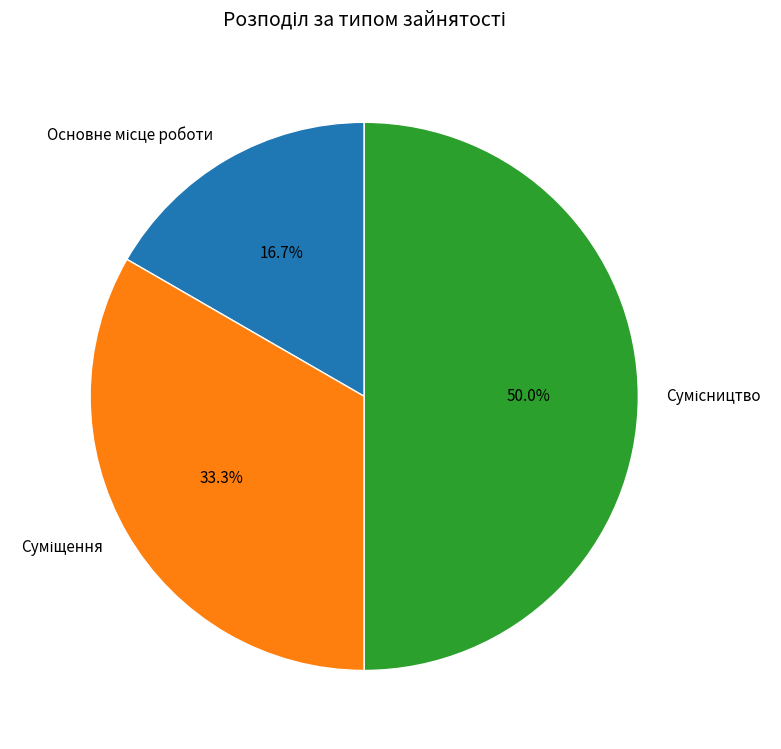

To the nearest percent, what is the combined percentage of Сумісництво and Основне місце роботи?

67%